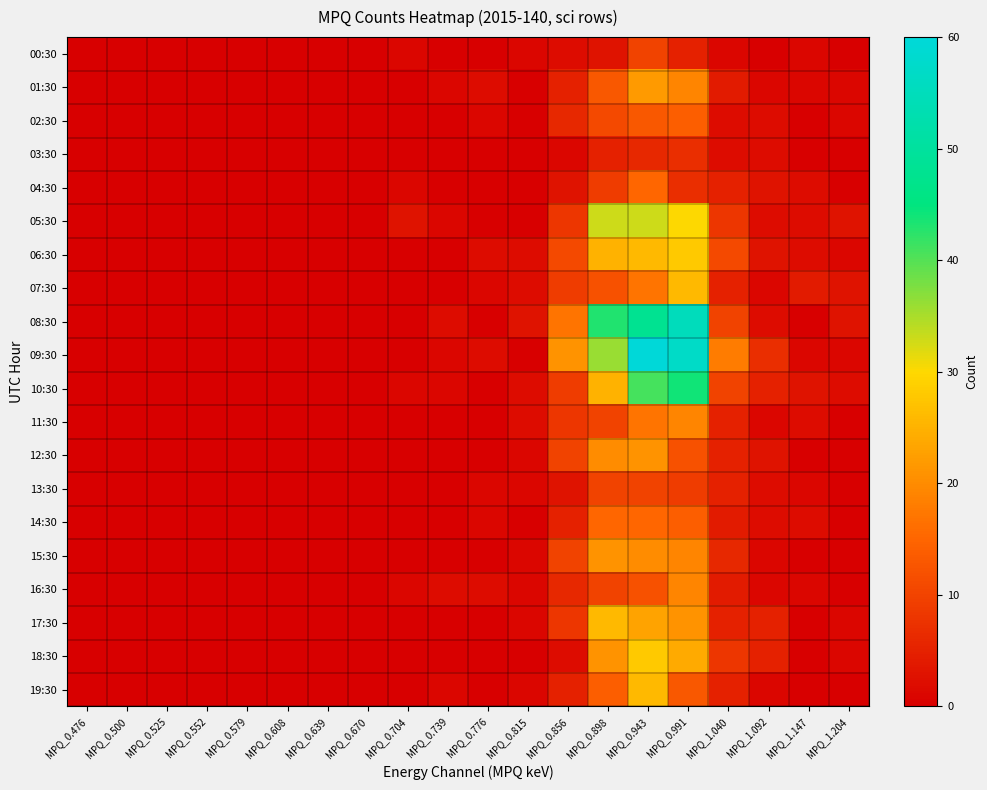

Which label corresponds to the largest value in the chart?

MPQ_0.943